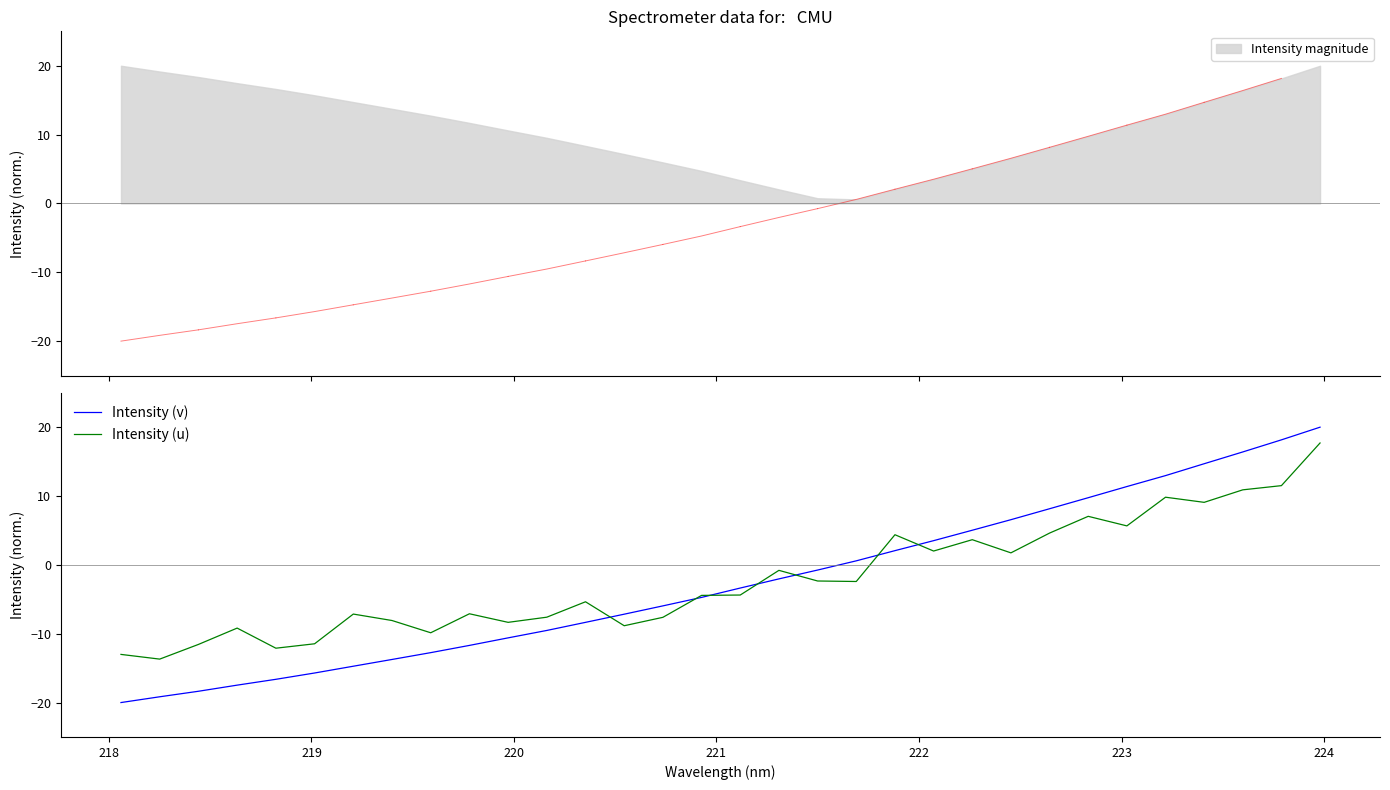

What is the lowest value of the Intensity (v) series?

-20.0